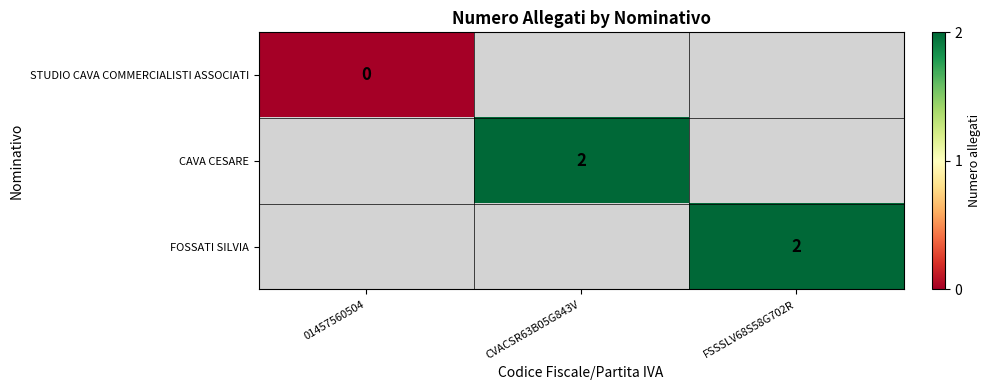

How many categories are shown in the chart?

3